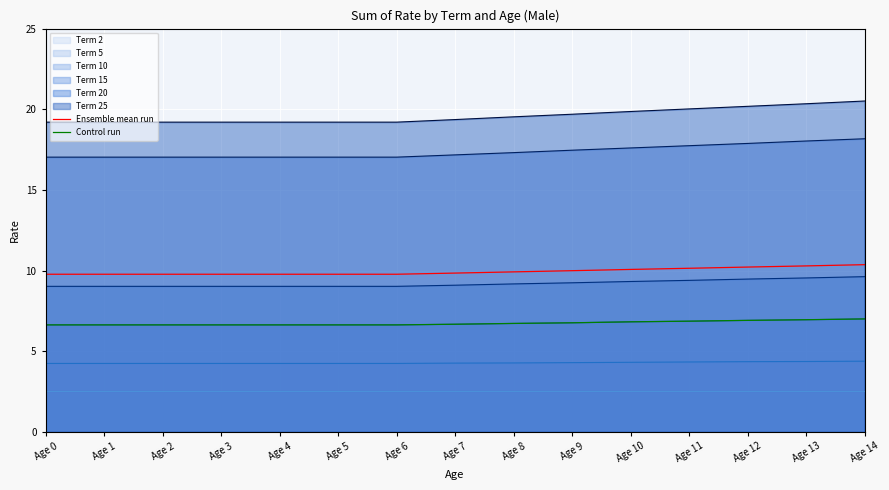

True or false: Ensemble mean run has more than 0 points higher than both neighbors.

False